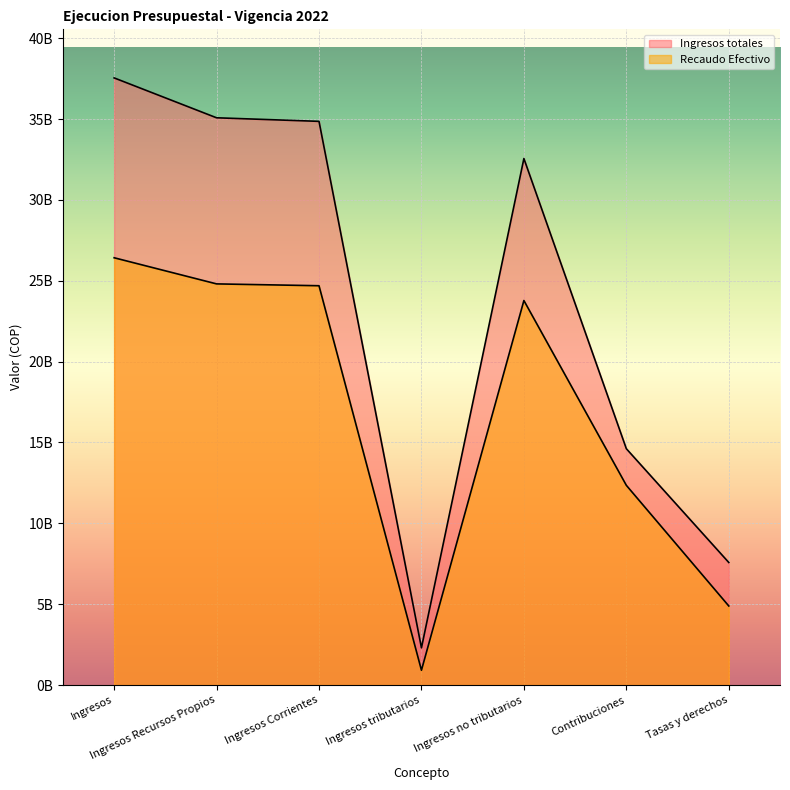

What position from the left is Tasas y derechos?

7